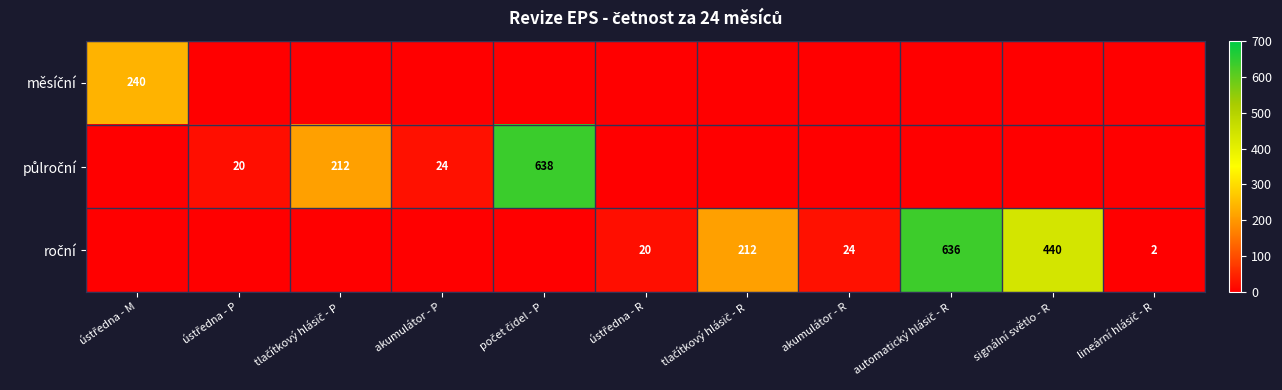

The půlroční series shows 20 at ústředna - P. True or false?

True